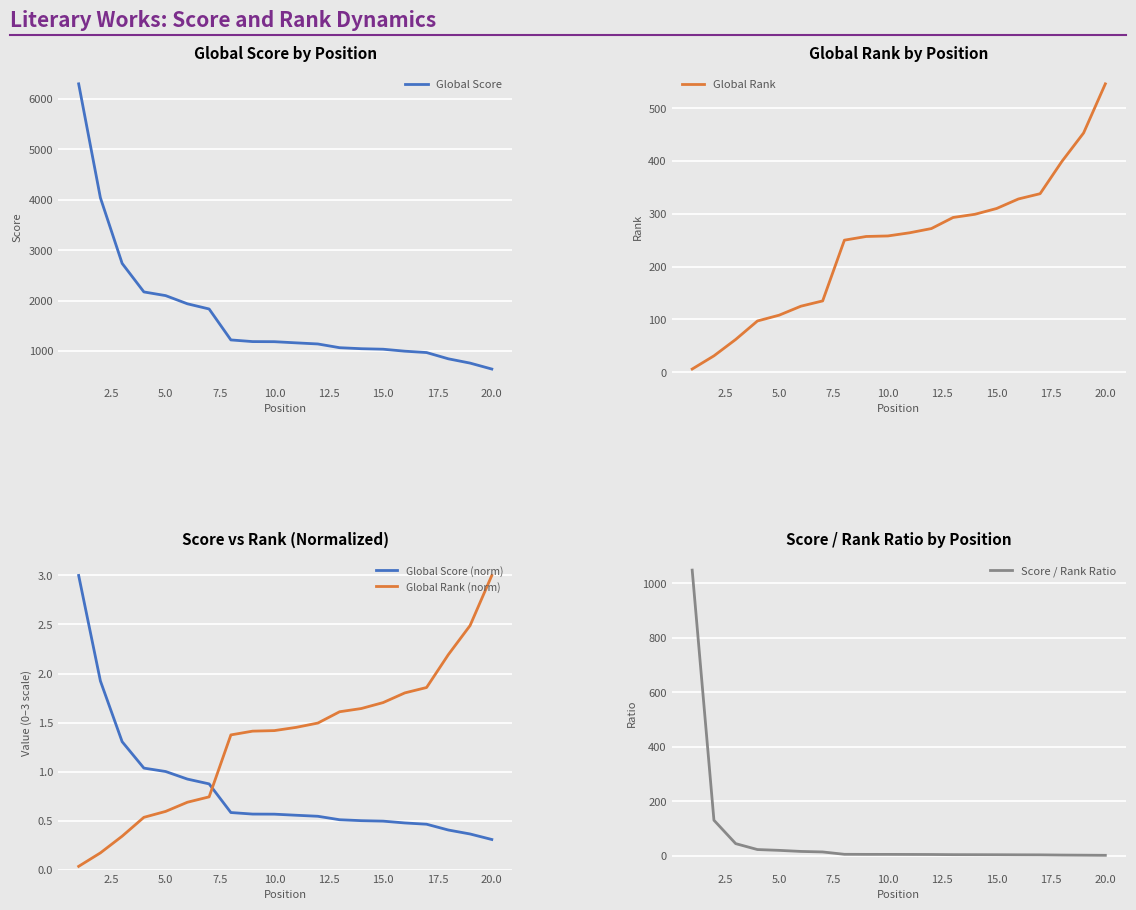

Rank the series at 20.0 from highest to lowest value.

Global Score, Global Rank, Global Rank (norm), Score / Rank Ratio, Global Score (norm)